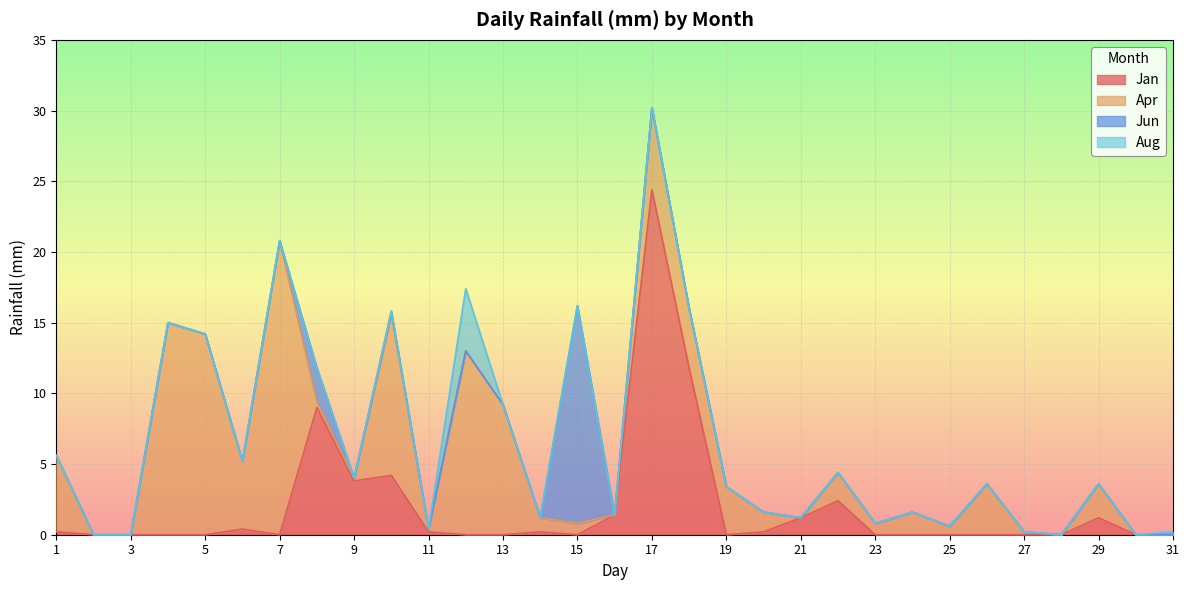

Which category has the highest value in the Jan series?

17